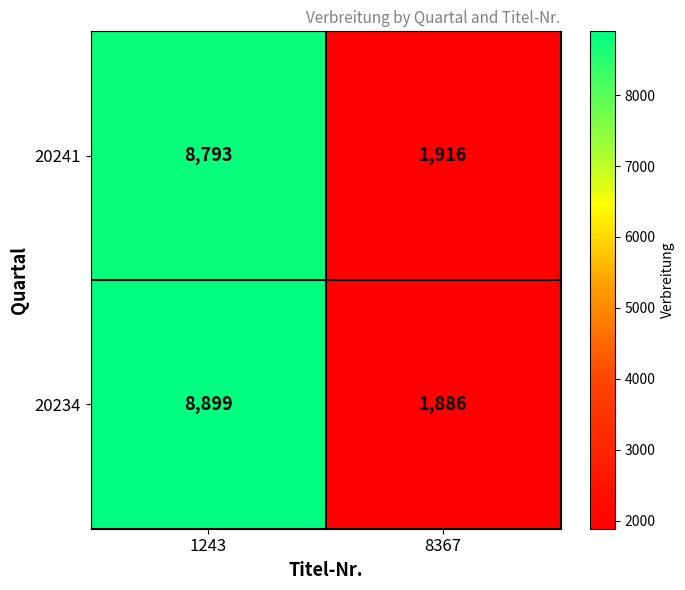

Rank the categories by 20241 value from highest to lowest.

1243, 8367